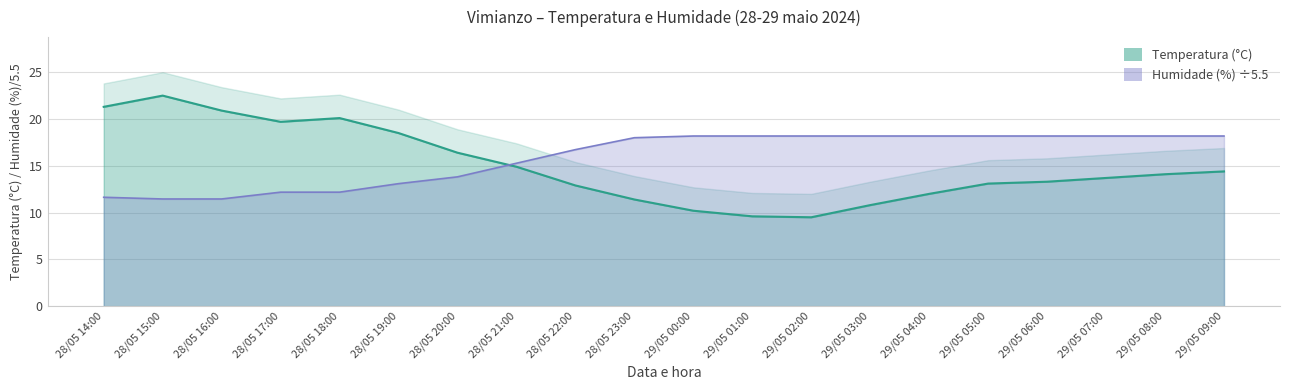

What are all the series names shown in the legend?

Temperatura (°C), Humidade (%)